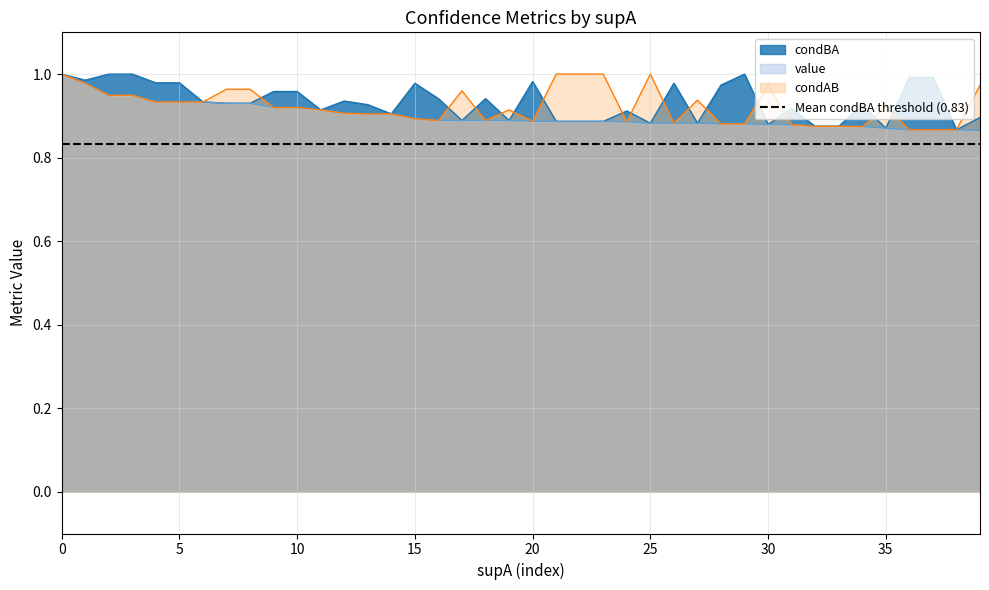

True or false: value and condAB intersect in this chart.

False